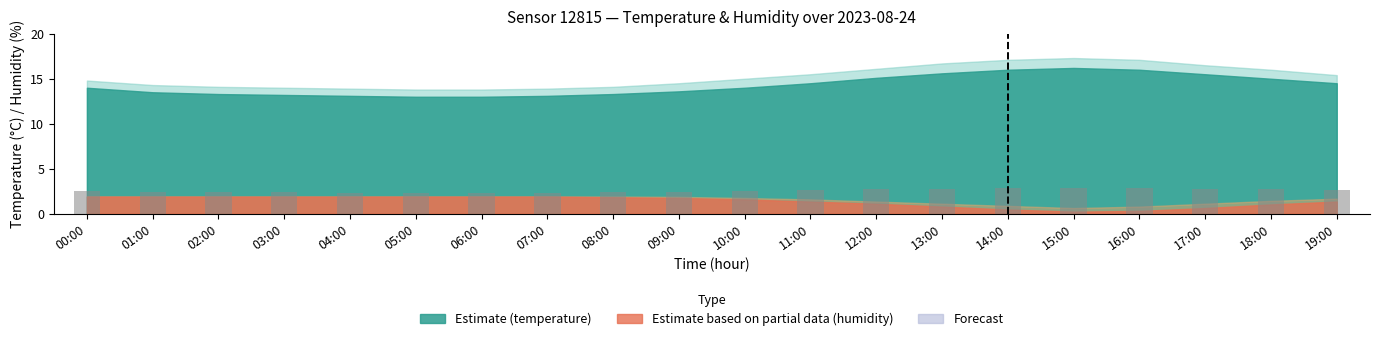

What is the sum of all values?

51.4